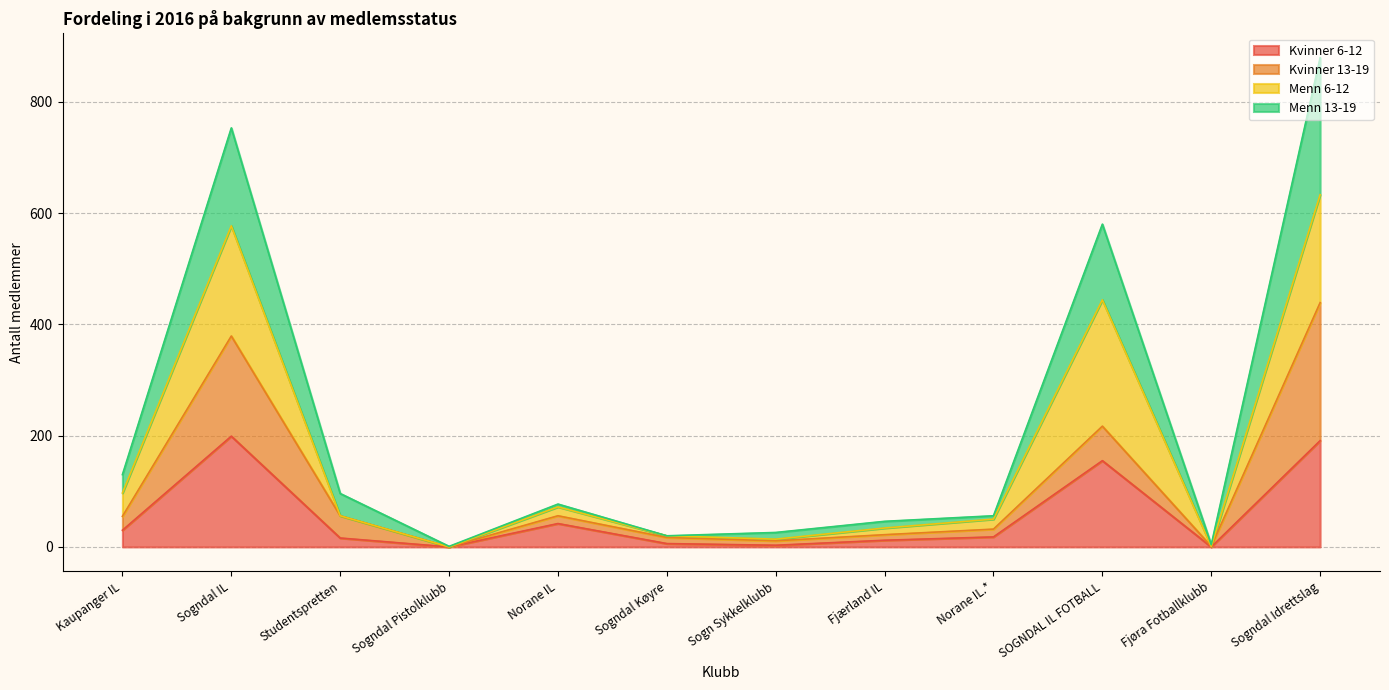

The value of Kvinner 6-12 at Sogn Sykkelklubb is 4. True or false?

False